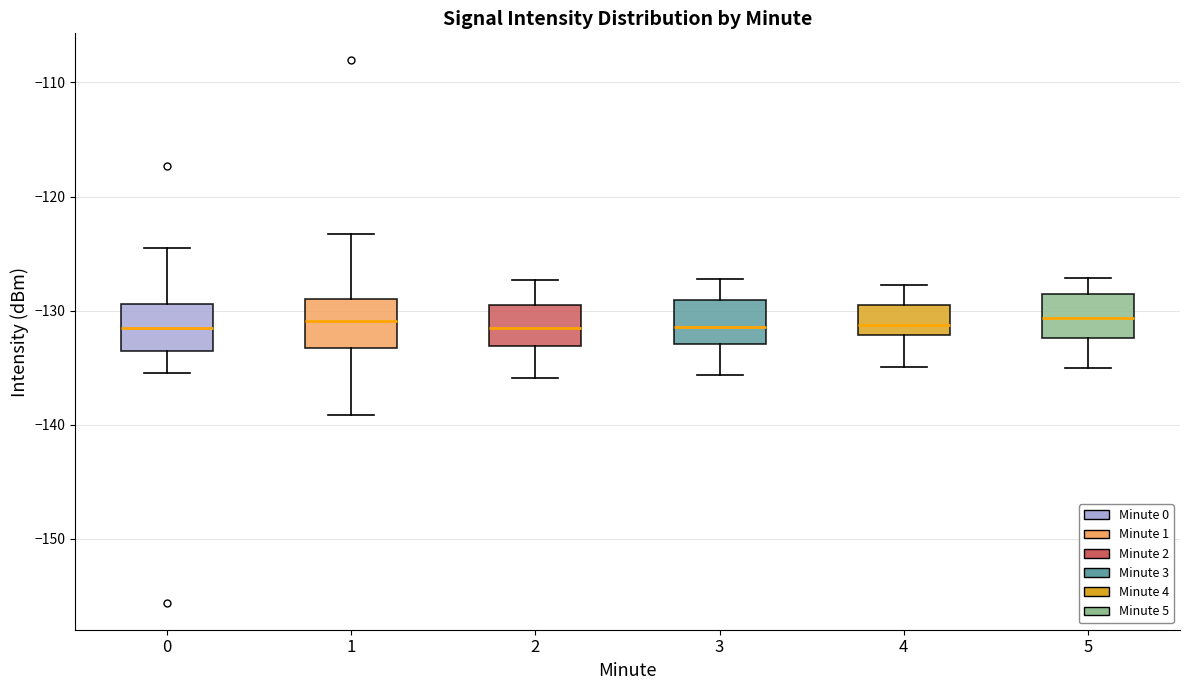

Where does the median line of the box at x = 4 sit on the y-axis? The values are not printed on the chart, so give them approximately, as read against the axis.

-131